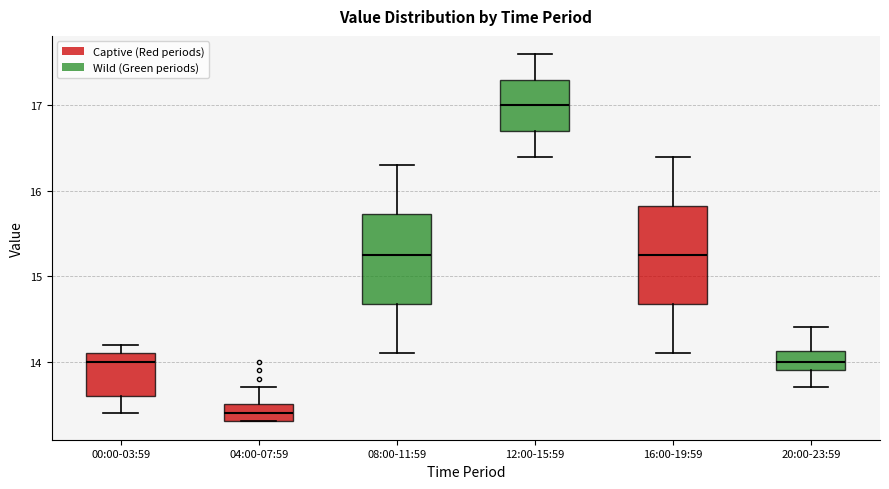

Reading left to right, transcribe this box plot: for each box, give where its median line is, the range the box spans, and where its two whiskers end, as read against the y-axis. The values are not printed on the chart, so give them approximately, as read against the axis.

00:00-03:59: median 14.0, box 13.6 to 14.1, whiskers 13.4 to 14.2
04:00-07:59: median 13.4, box 13.3 to 13.5, whiskers 13.3 to 13.7
08:00-11:59: median 15.3, box 14.7 to 15.7, whiskers 14.1 to 16.3
12:00-15:59: median 17.0, box 16.7 to 17.3, whiskers 16.4 to 17.6
16:00-19:59: median 15.3, box 14.7 to 15.8, whiskers 14.1 to 16.4
20:00-23:59: median 14.0, box 13.9 to 14.1, whiskers 13.7 to 14.4